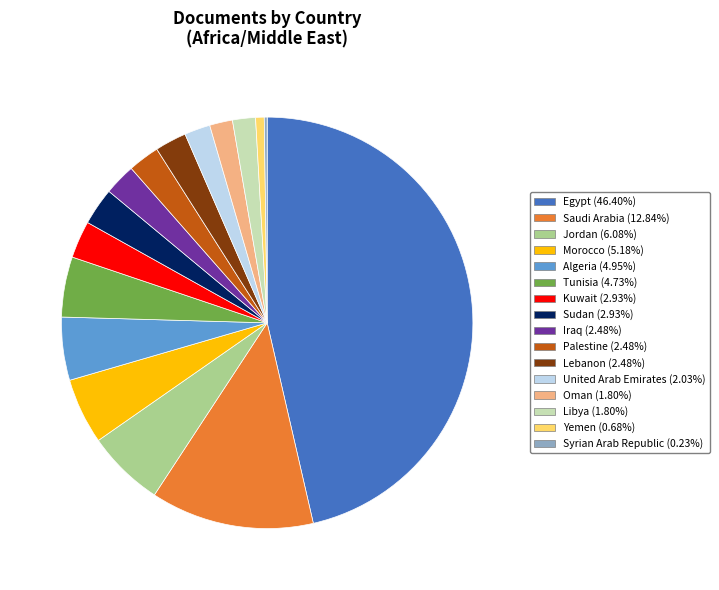

Approximately how many times larger is the value at Yemen (0.68%) compared to Libya (1.80%)?

0.4